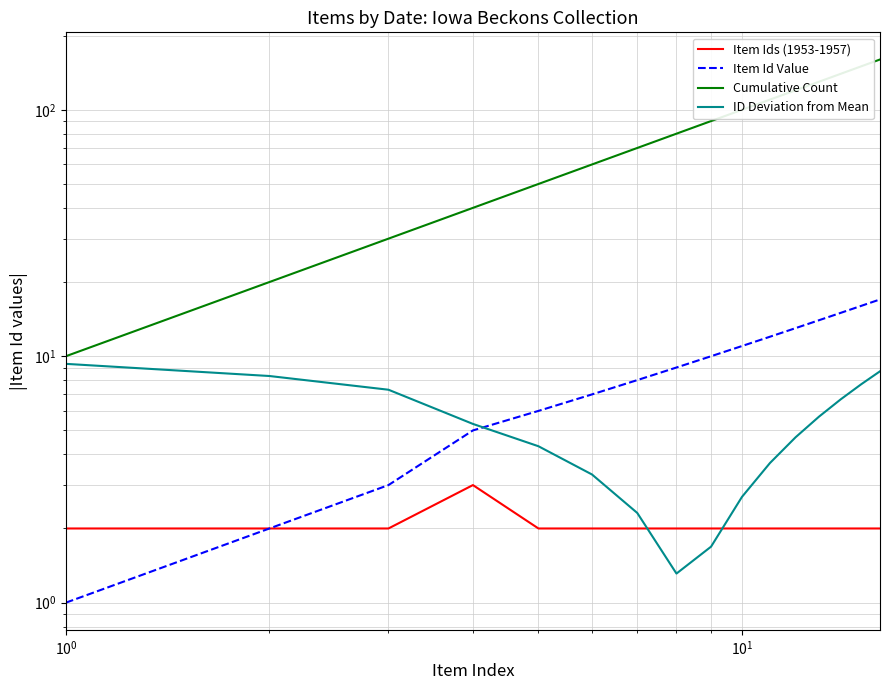

What is the maximum value shown in the chart?

160.0